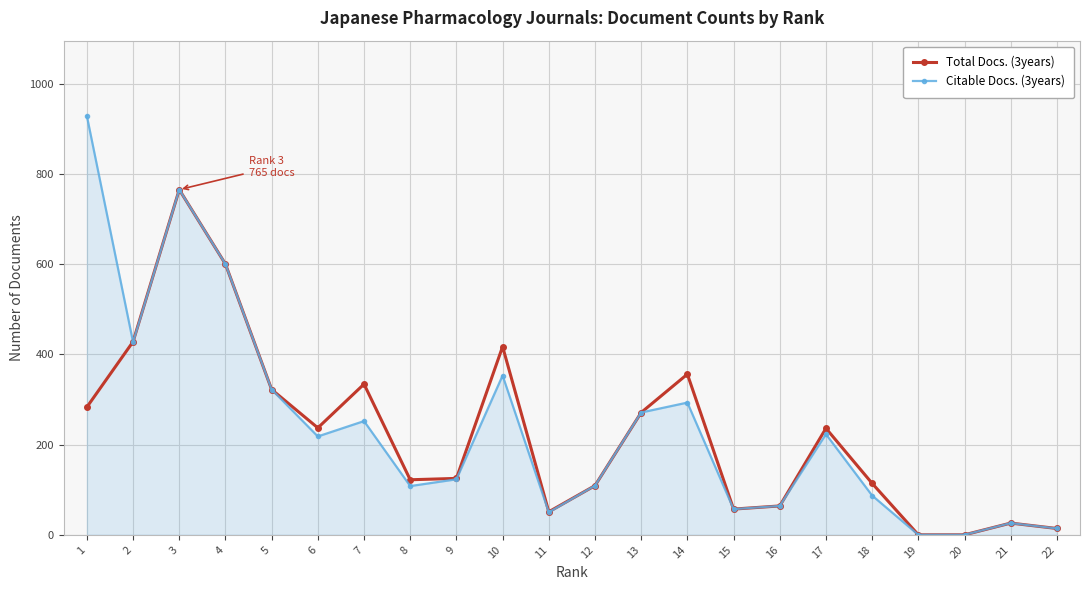

Is the value of Citable Docs. (3years) at 9 greater than the value of Total Docs. (3years) at 20?

Yes